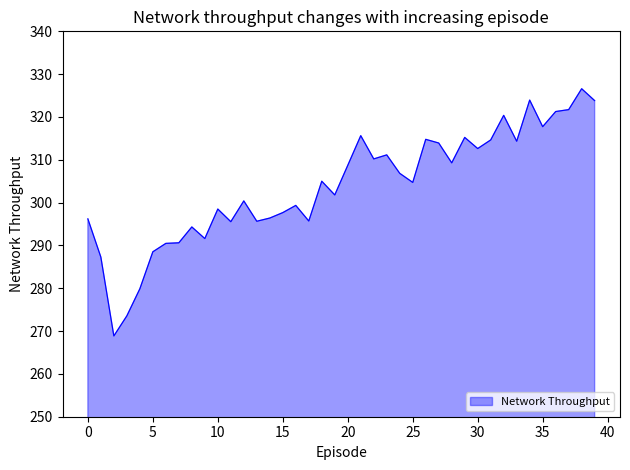

What is the minimum value shown in the chart?

268.9